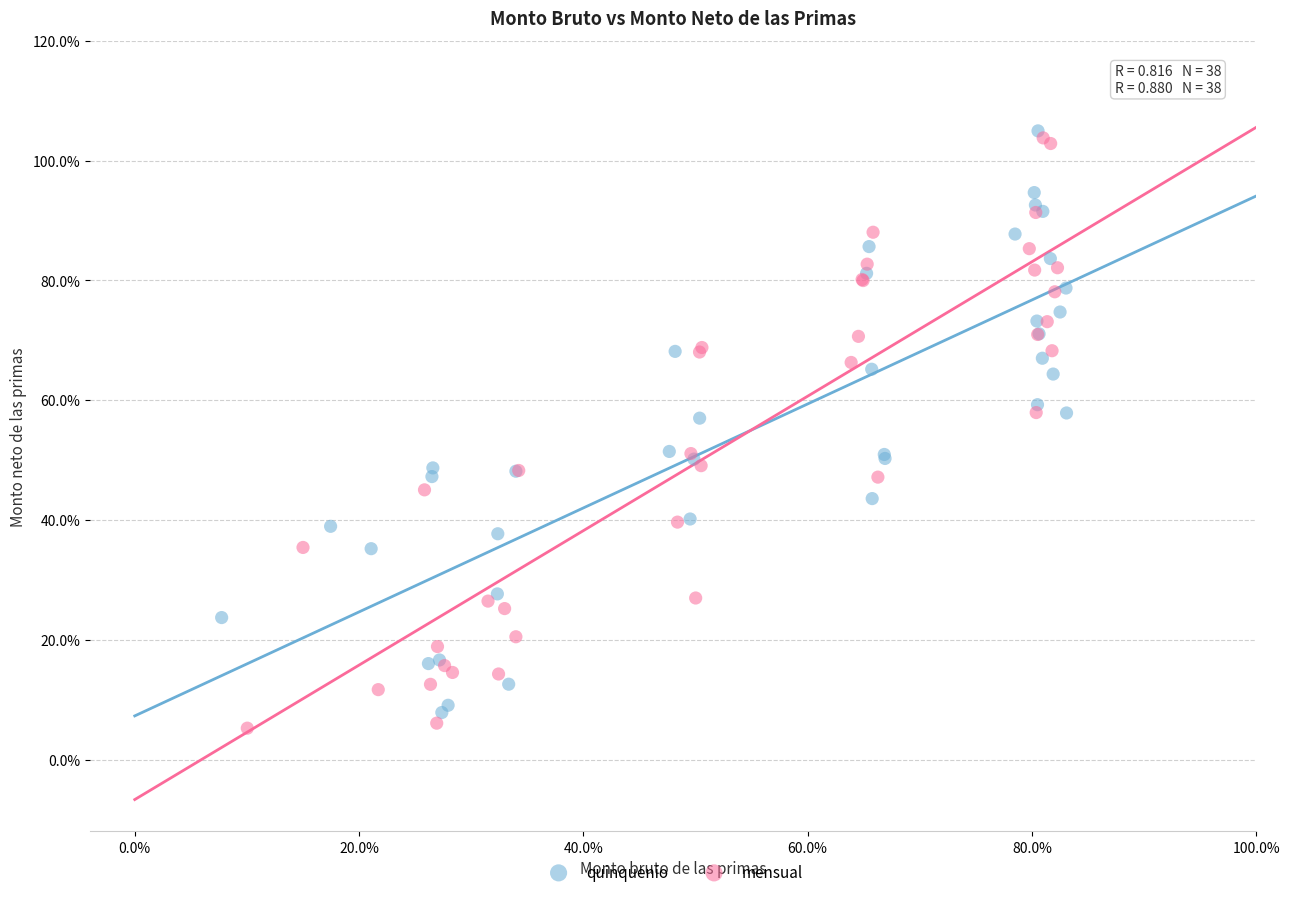

Which series has the widest spread of Y values?

mensual